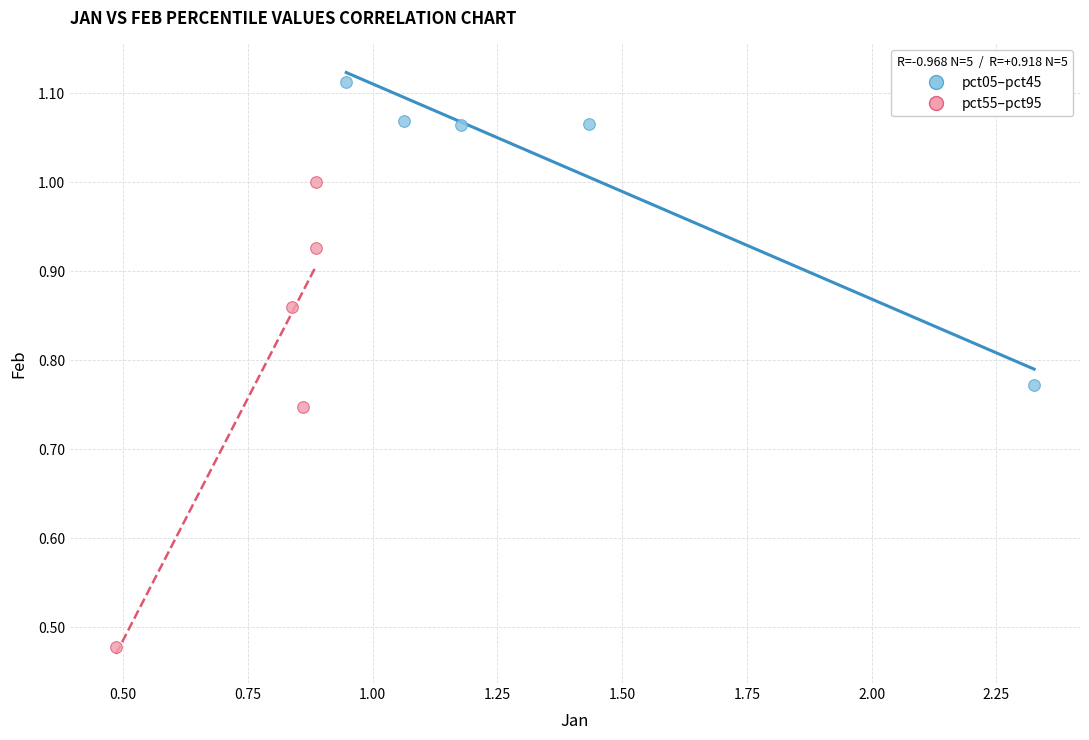

Which series has the largest Y range (max minus min)?

pct55–pct95